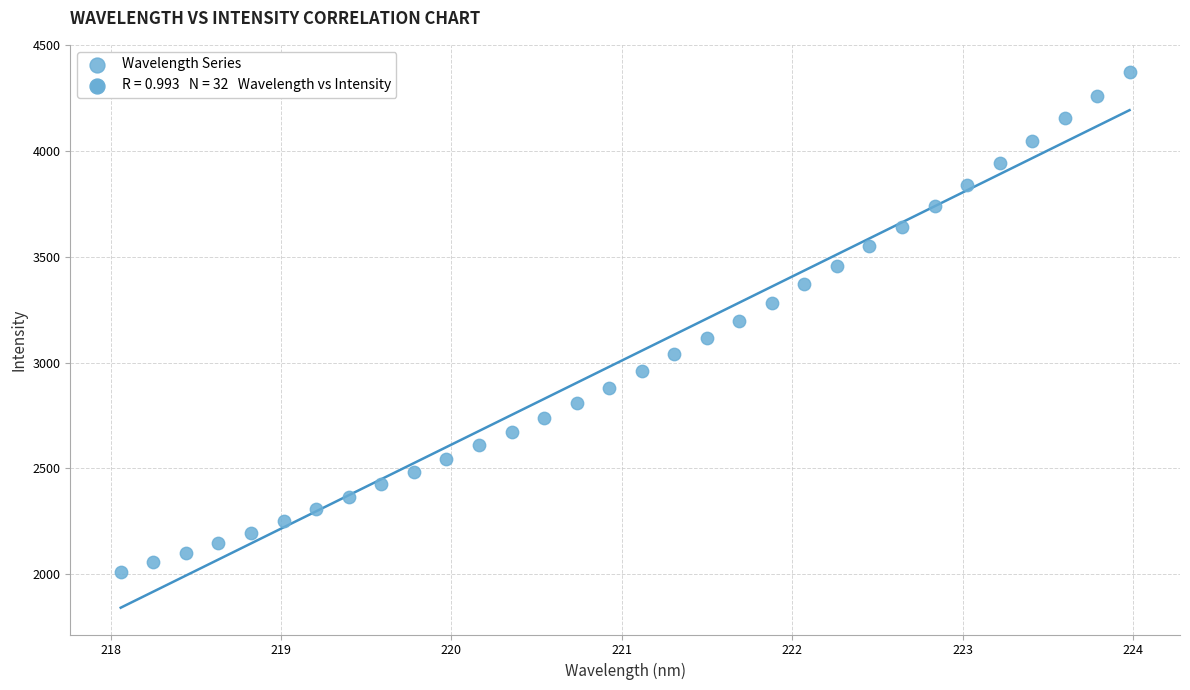

What is the range of Y values (max minus min)?

2367.2